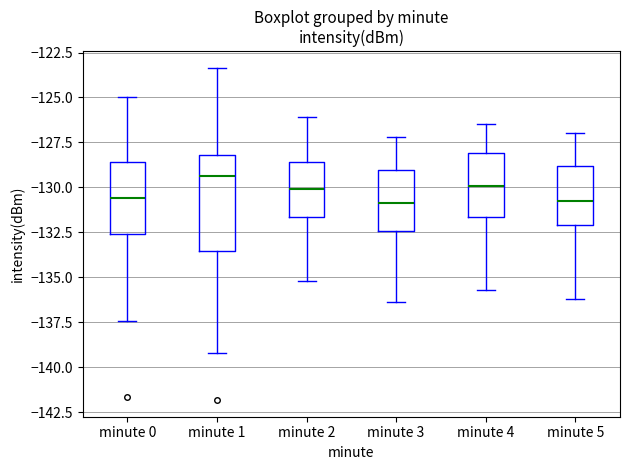

Where does the upper whisker of the box for minute 0 end on the y-axis? The values are not printed on the chart, so give them approximately, as read against the axis.

-125.0